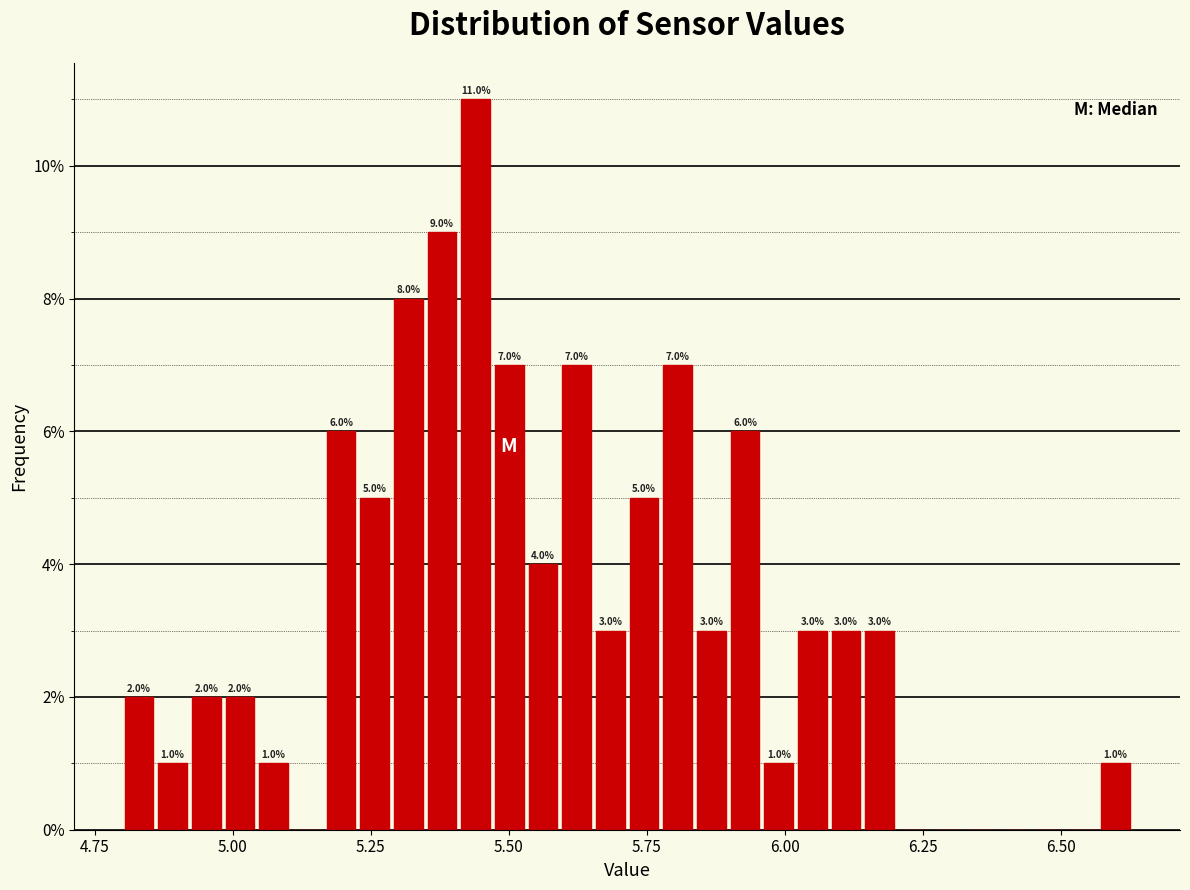

Around what value on the x-axis is the tallest bar? Give the approximate position of its centre, as read against the axis.

5.45